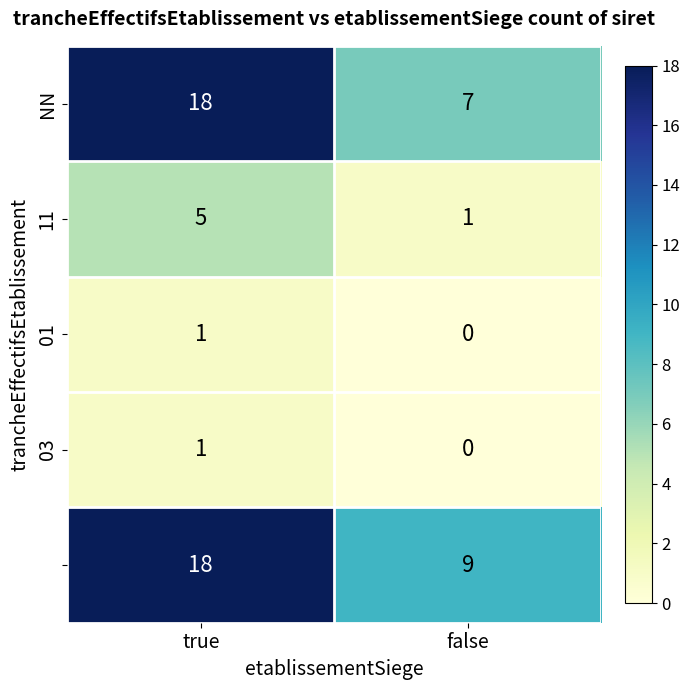

What is the greatest value displayed?

18